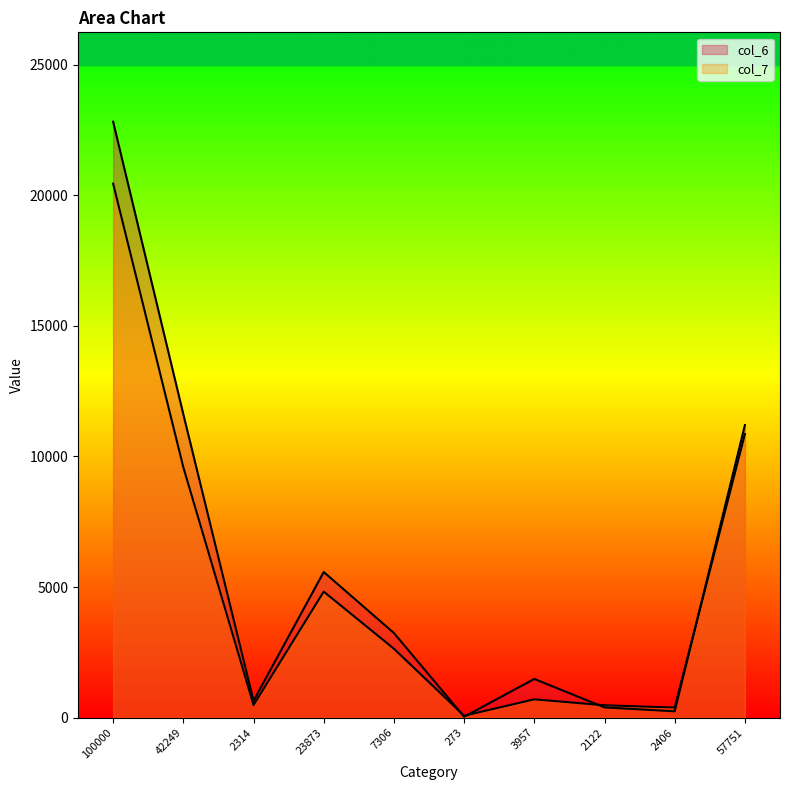

What is the difference between the maximum and minimum values in the col_6 series?

22775